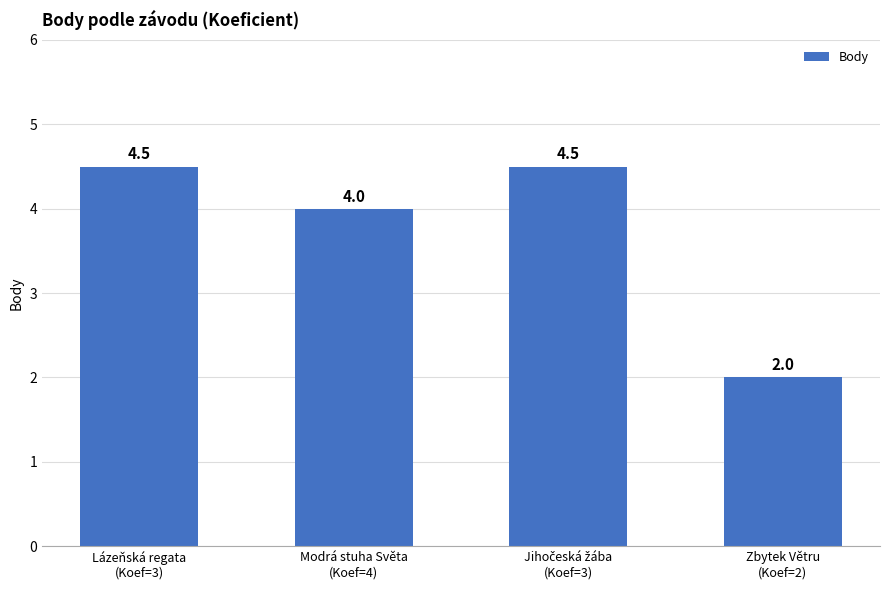

Count the values in the range 4 to 5.

3